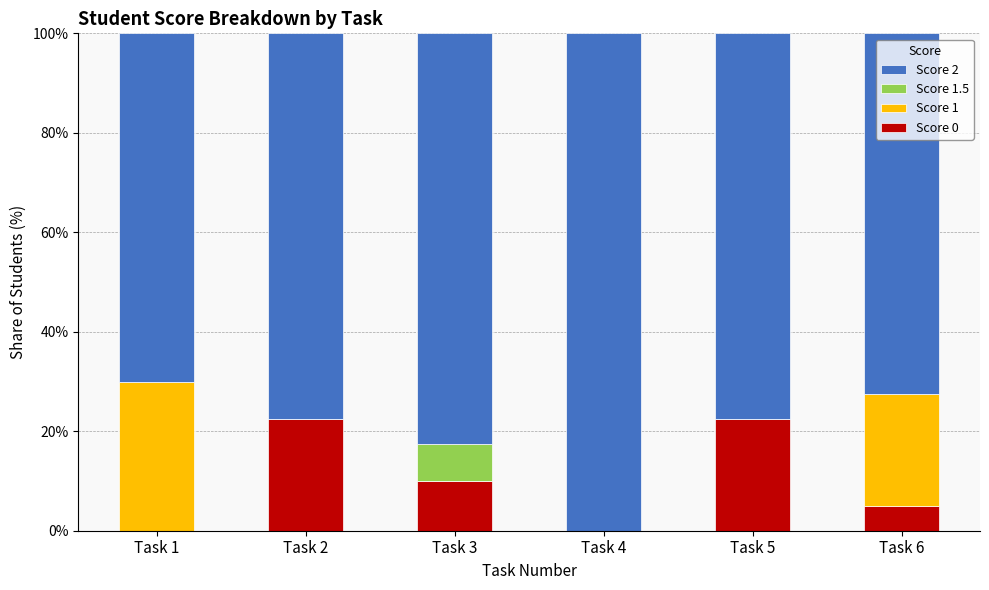

True or false: Score 0 has a value of 4.8 at Task 3.

False